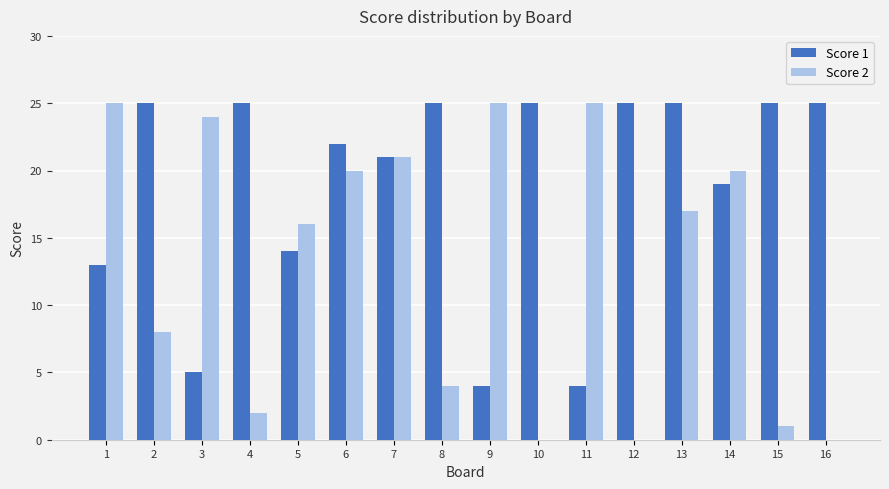

Where is Score 1 nearest to the value 14?

5